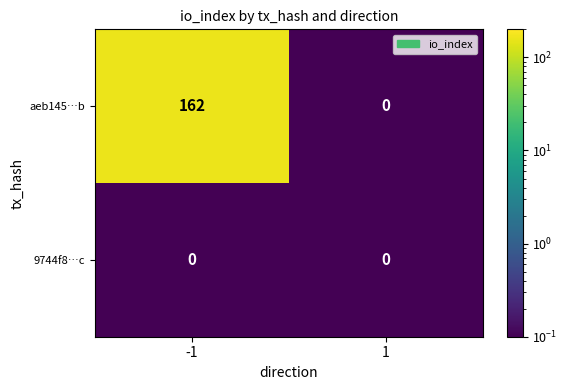

At which category does the chart reach its peak across all series?

-1